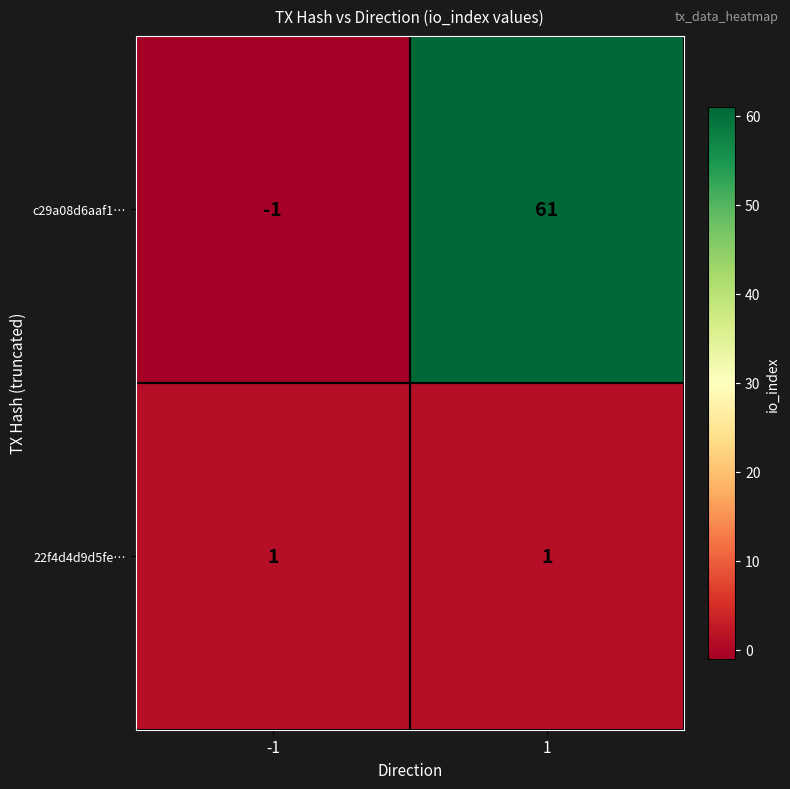

What is the difference between the highest and lowest values at -1?

2